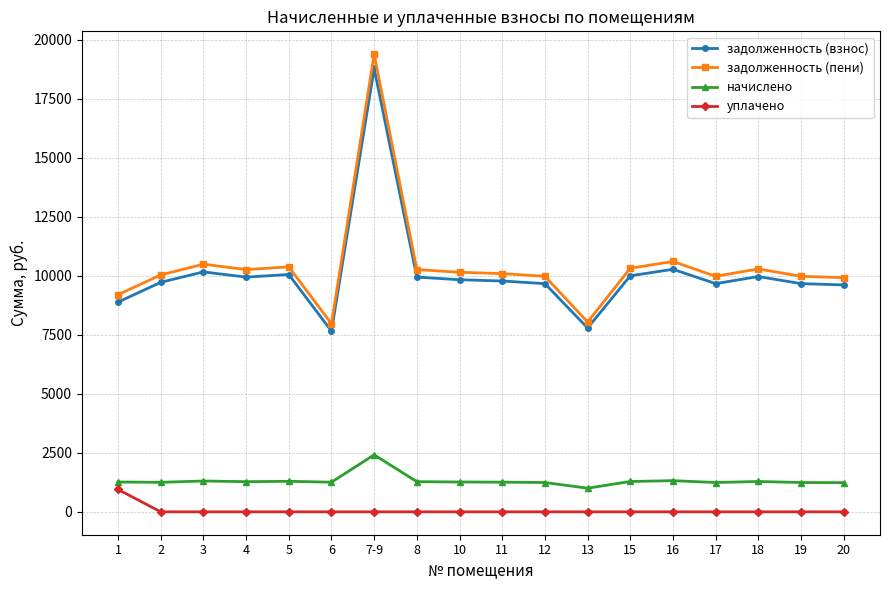

True or false: задолженность (пени) has a value of 10266.5 at 4.

True